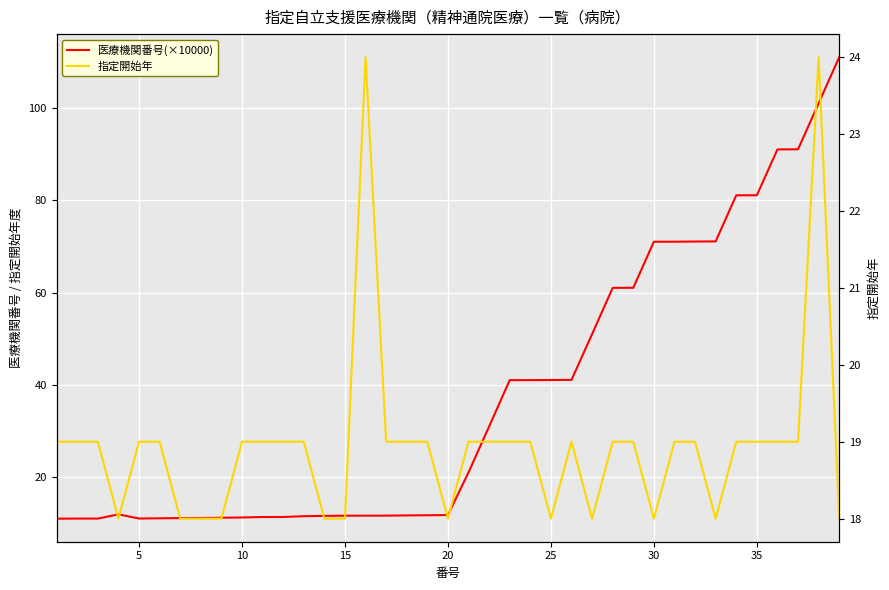

What is the difference between the maximum and minimum values in the 指定開始年 series?

6.0